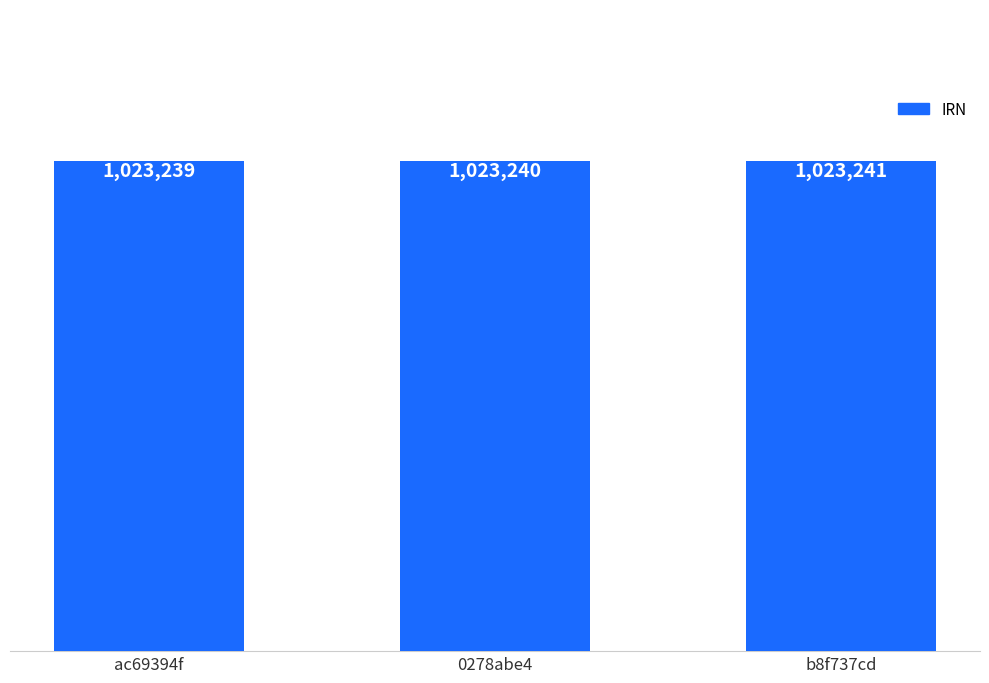

Which category has the highest value across all series?

b8f737cd